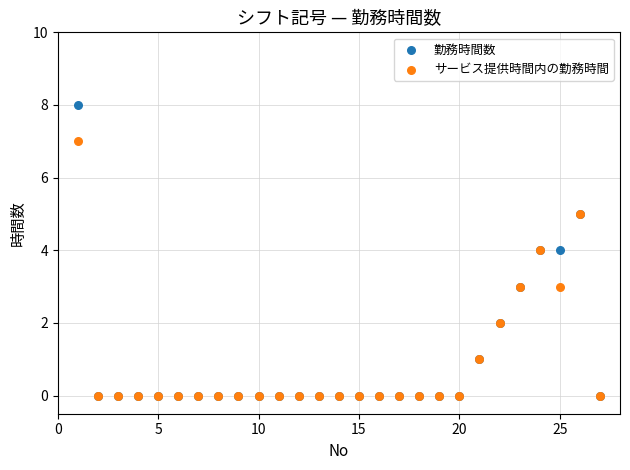

Which series contains the highest Y value?

勤務時間数